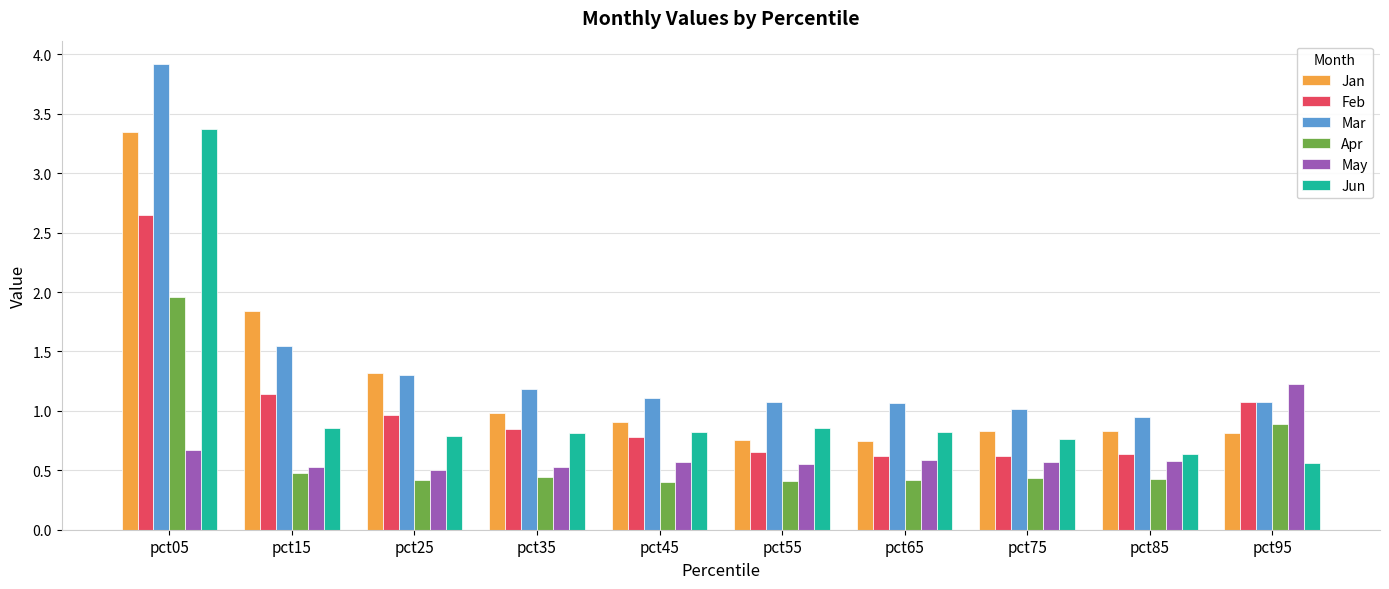

True or false: Jan has a value of 1.4 at pct75.

False